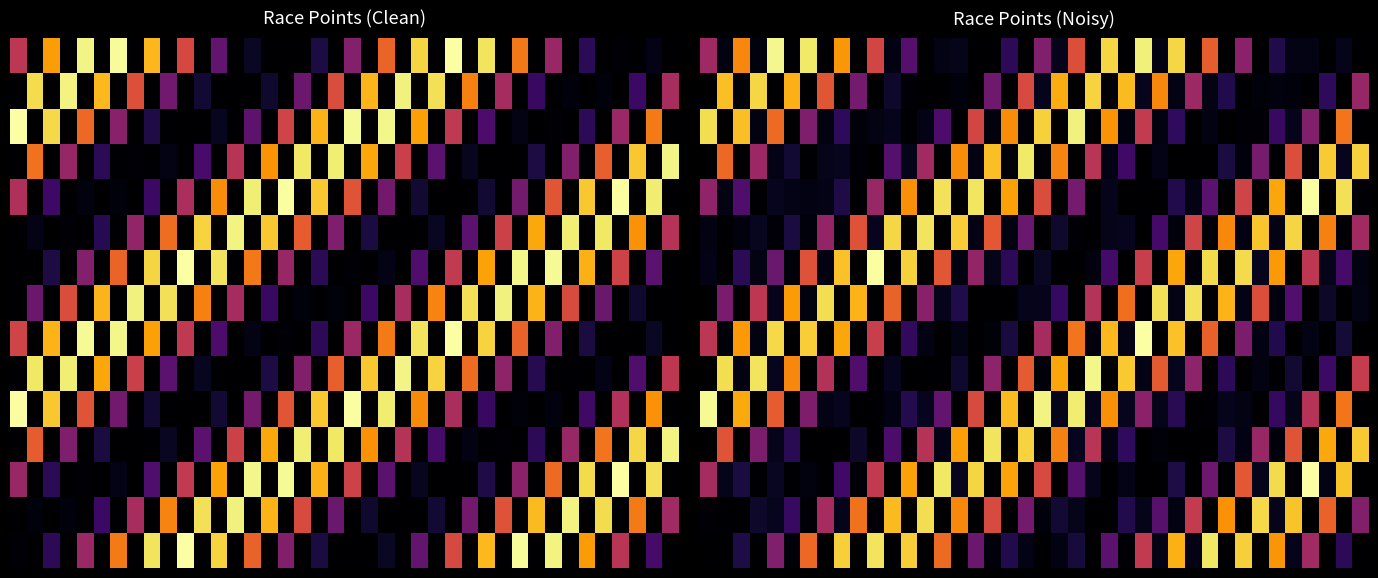

At how many categories does at least one series exceed 175?

40